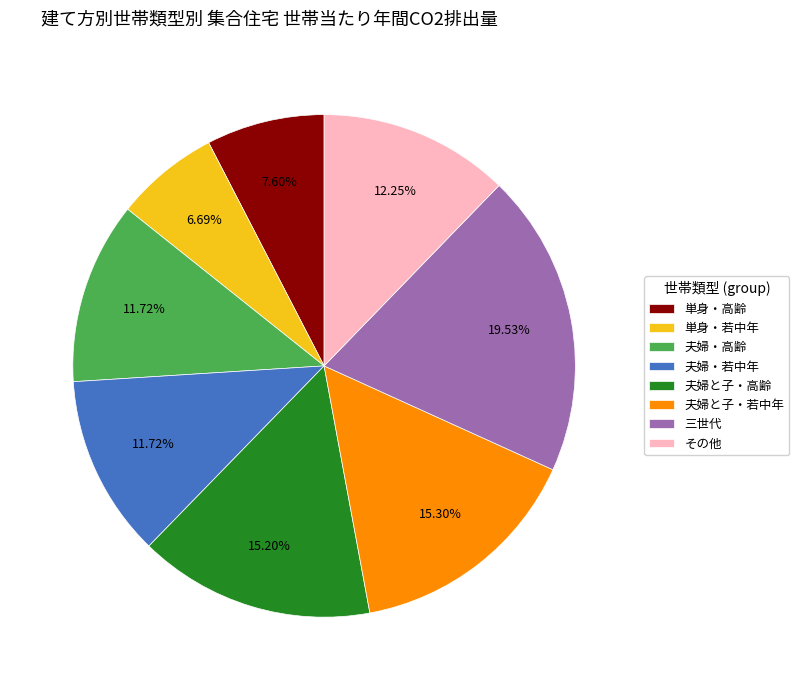

Is 夫婦・高齢 the majority of the pie?

No